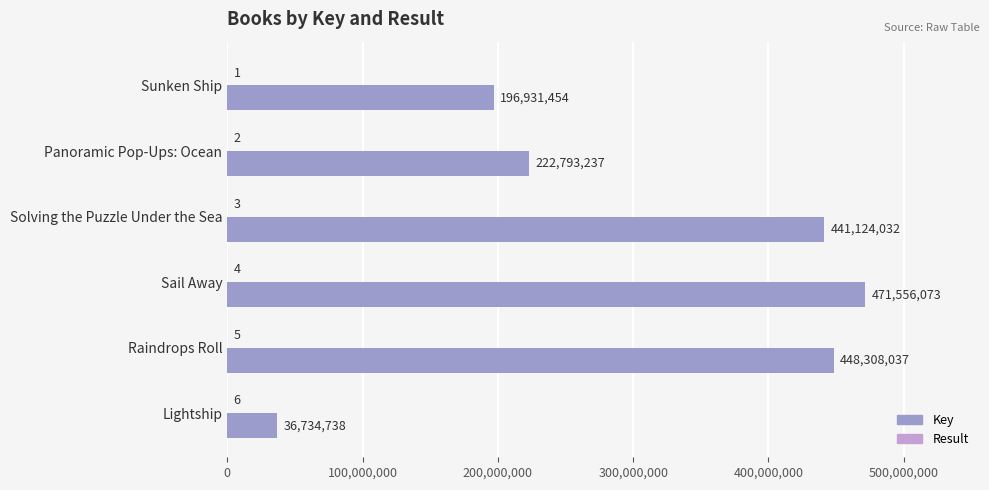

Which series changed the most between Sunken Ship and Panoramic Pop-Ups: Ocean?

Key